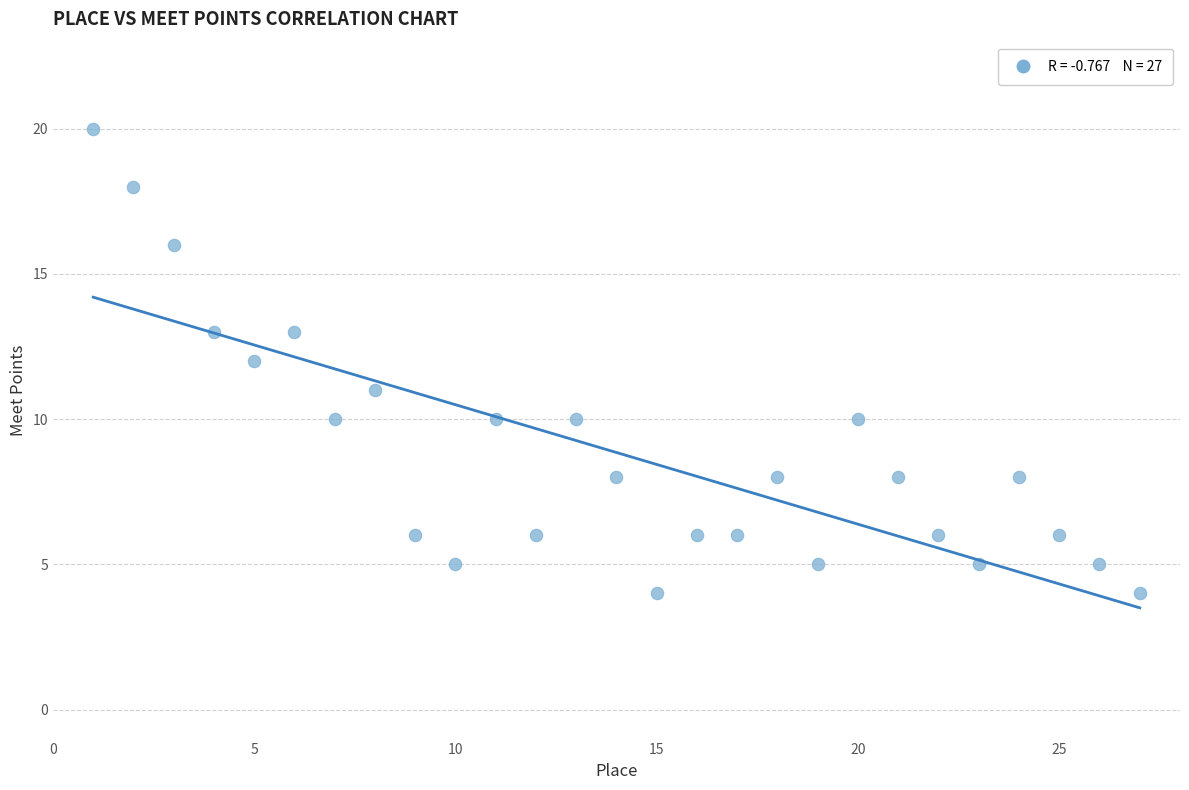

What is the range of Y values (max minus min)?

16